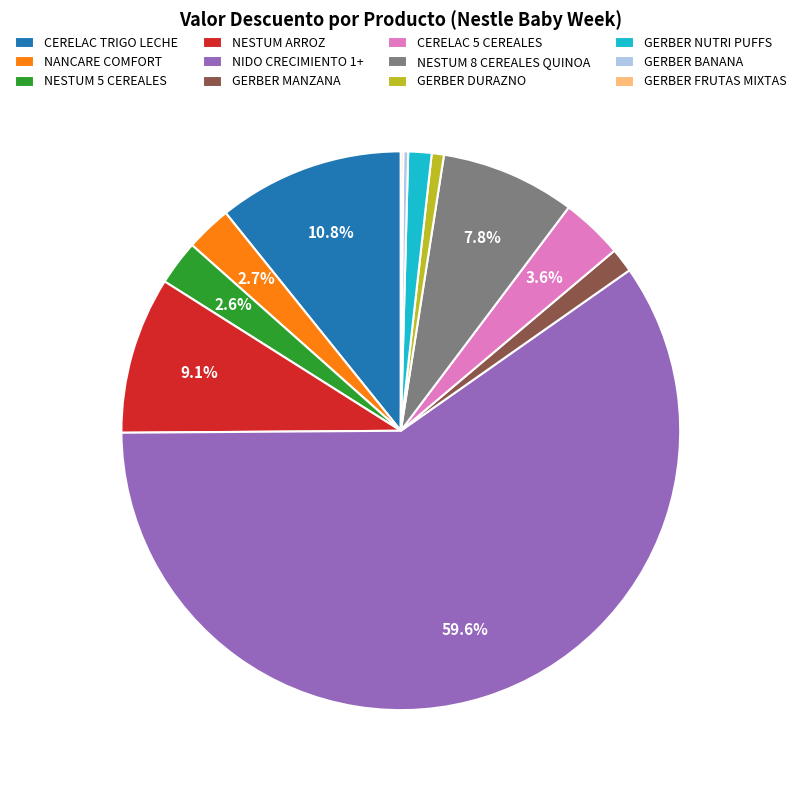

Between NESTUM 8 CEREALES QUINOA and CERELAC TRIGO LECHE, which is larger?

CERELAC TRIGO LECHE